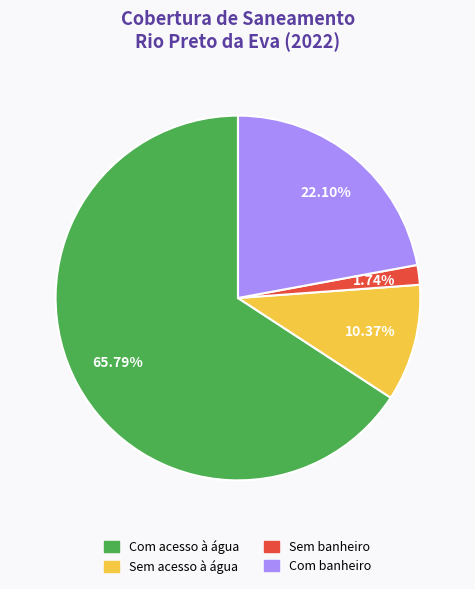

Does any single category account for the majority?

Yes